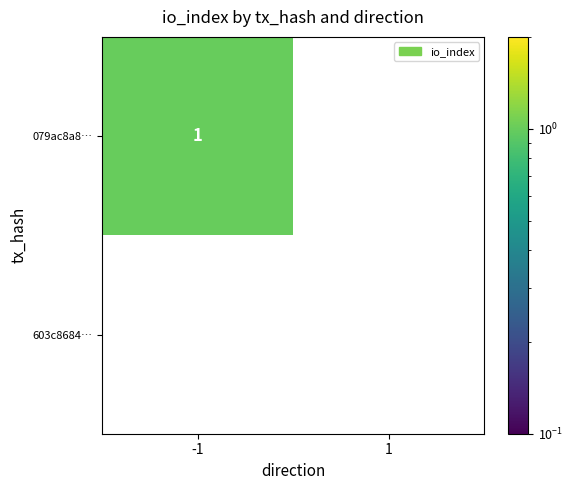

Rank the categories by 079ac8a8… value from lowest to highest.

1, -1